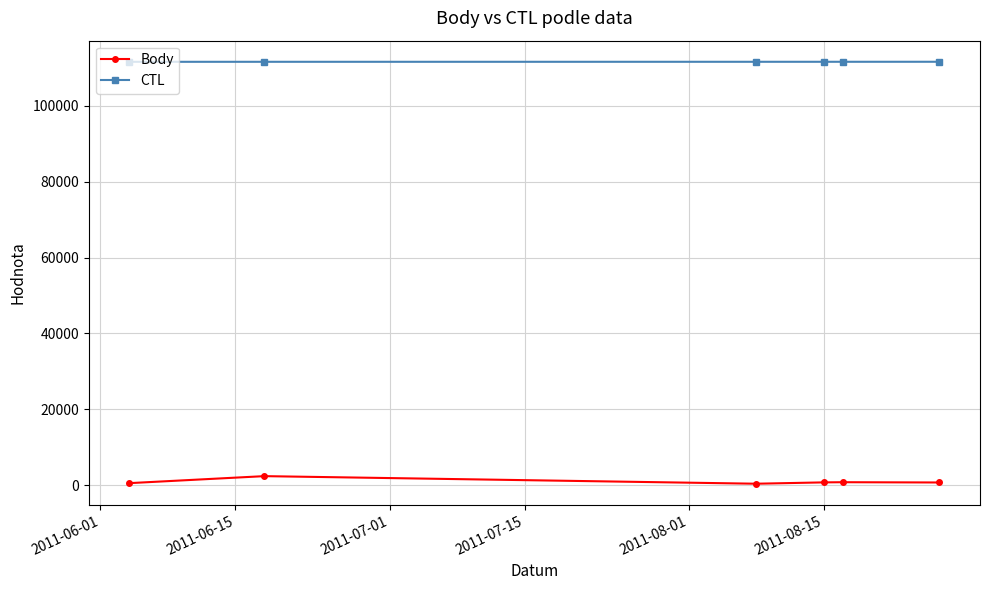

True or false: CTL and Body intersect in this chart.

False